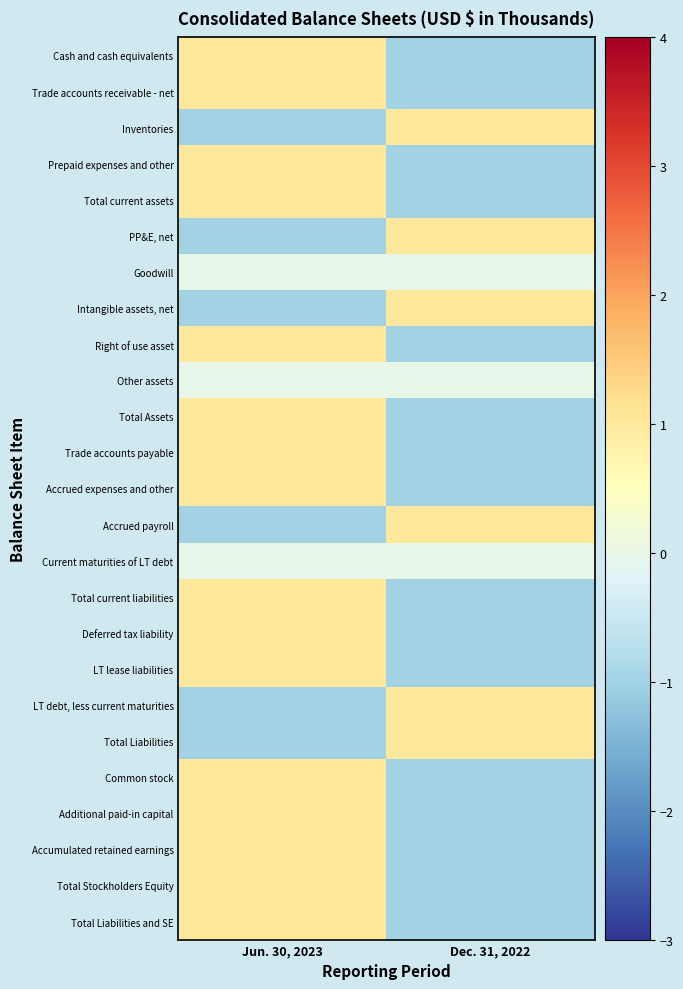

Reading left to right, extract all data points from this chart.

Cash and cash equivalents: Jun. 30, 2023=1	Dec. 31, 2022=-1
Trade accounts receivable - net: Jun. 30, 2023=1	Dec. 31, 2022=-1
Inventories: Jun. 30, 2023=-1	Dec. 31, 2022=1
Prepaid expenses and other: Jun. 30, 2023=1	Dec. 31, 2022=-1
Total current assets: Jun. 30, 2023=1	Dec. 31, 2022=-1
PP&E, net: Jun. 30, 2023=-1	Dec. 31, 2022=1
Goodwill: Jun. 30, 2023=0	Dec. 31, 2022=0
Intangible assets, net: Jun. 30, 2023=-1	Dec. 31, 2022=1
Right of use asset: Jun. 30, 2023=1	Dec. 31, 2022=-1
Other assets: Jun. 30, 2023=0	Dec. 31, 2022=0
Total Assets: Jun. 30, 2023=1	Dec. 31, 2022=-1
Trade accounts payable: Jun. 30, 2023=1	Dec. 31, 2022=-1
Accrued expenses and other: Jun. 30, 2023=1	Dec. 31, 2022=-1
Accrued payroll: Jun. 30, 2023=-1	Dec. 31, 2022=1
Current maturities of LT debt: Jun. 30, 2023=0	Dec. 31, 2022=0
Total current liabilities: Jun. 30, 2023=1	Dec. 31, 2022=-1
Deferred tax liability: Jun. 30, 2023=1	Dec. 31, 2022=-1
LT lease liabilities: Jun. 30, 2023=1	Dec. 31, 2022=-1
LT debt, less current maturities: Jun. 30, 2023=-1	Dec. 31, 2022=1
Total Liabilities: Jun. 30, 2023=-1	Dec. 31, 2022=1
Common stock: Jun. 30, 2023=1	Dec. 31, 2022=-1
Additional paid-in capital: Jun. 30, 2023=1	Dec. 31, 2022=-1
Accumulated retained earnings: Jun. 30, 2023=1	Dec. 31, 2022=-1
Total Stockholders Equity: Jun. 30, 2023=1	Dec. 31, 2022=-1
Total Liabilities and SE: Jun. 30, 2023=1	Dec. 31, 2022=-1